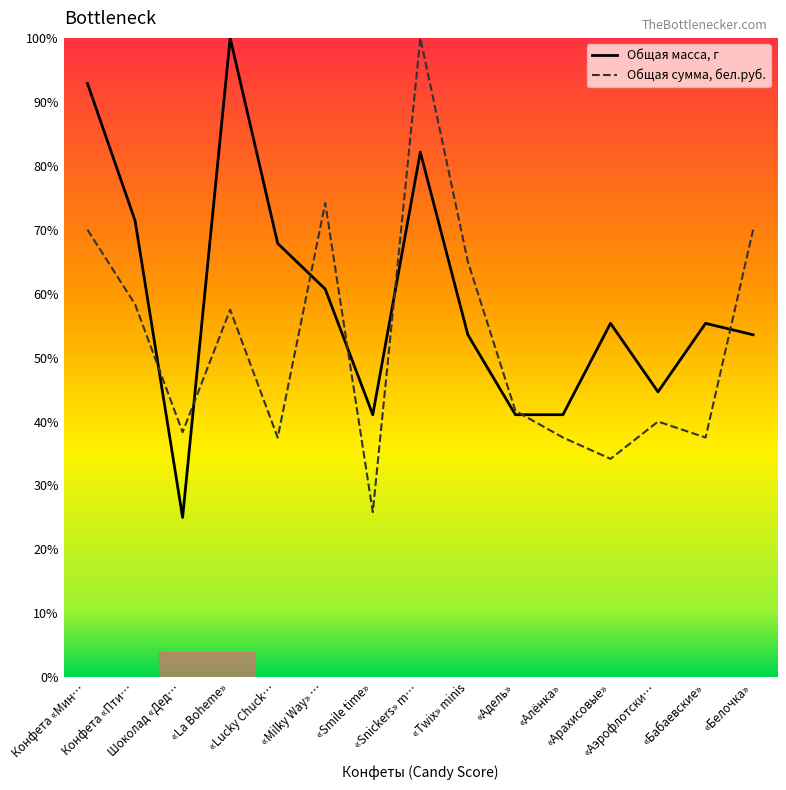

At how many categories does at least one series exceed 83?

3